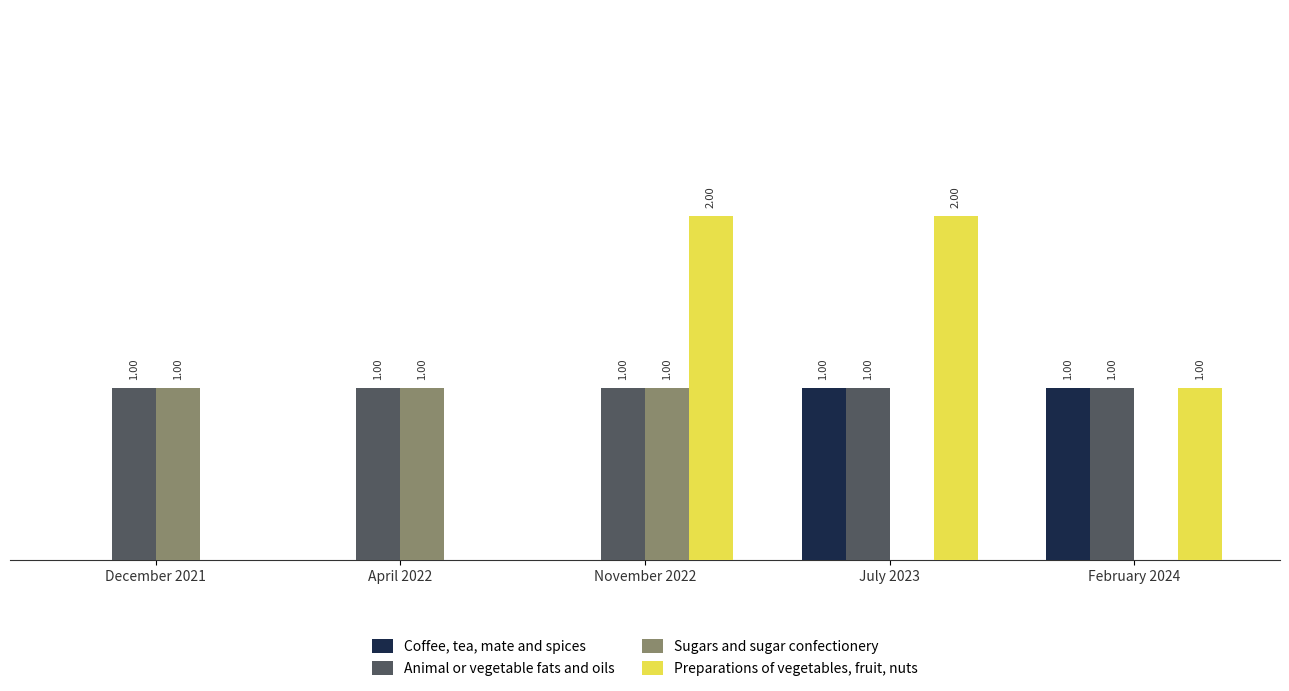

Which series changed the most between December 2021 and November 2022?

Preparations of vegetables, fruit, nuts